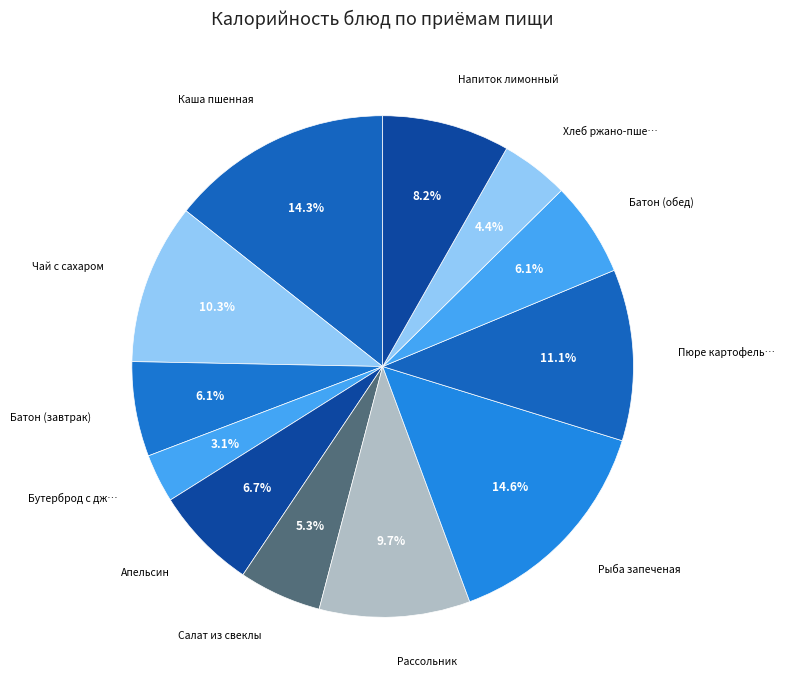

Count the number of slices in the pie.

12